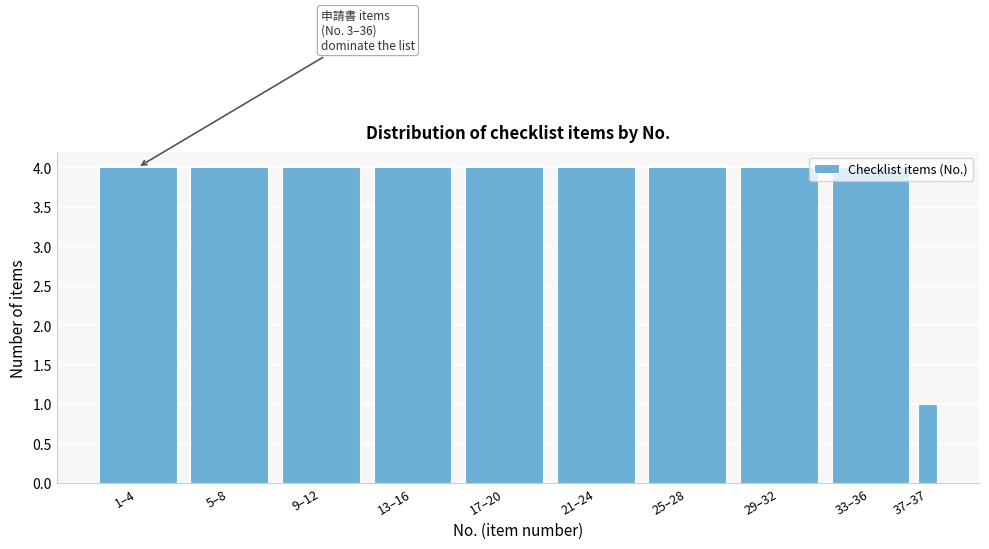

At which label is the value closest to 2?

37–37